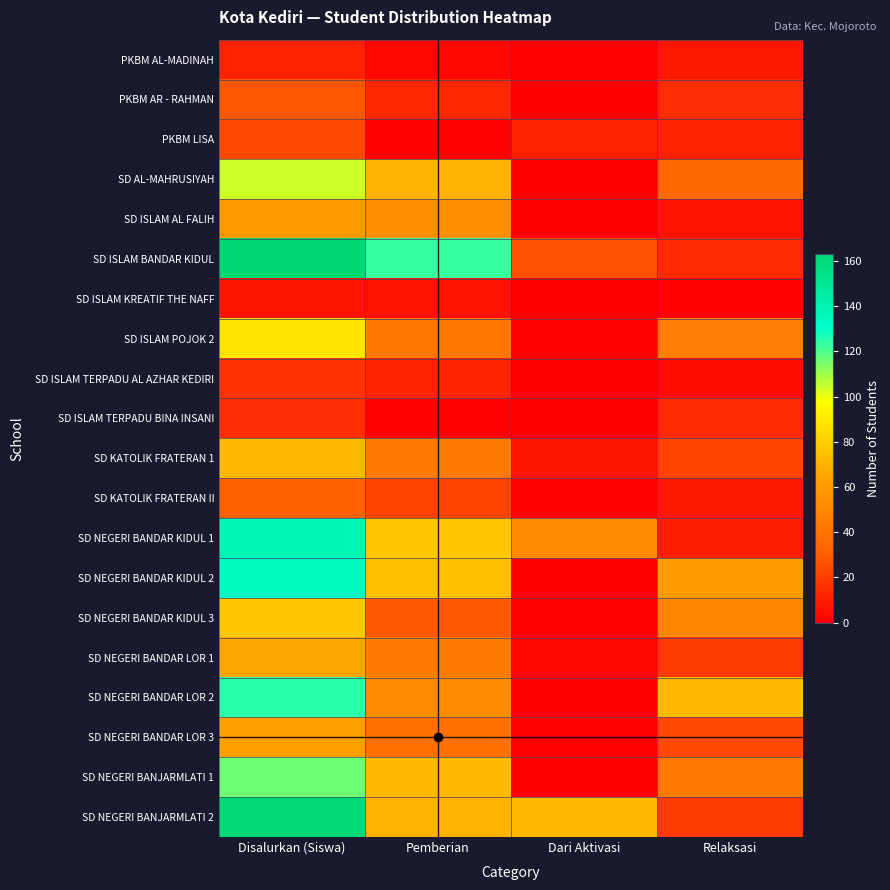

Which has a higher value, Relaksasi or Pemberian?

Relaksasi